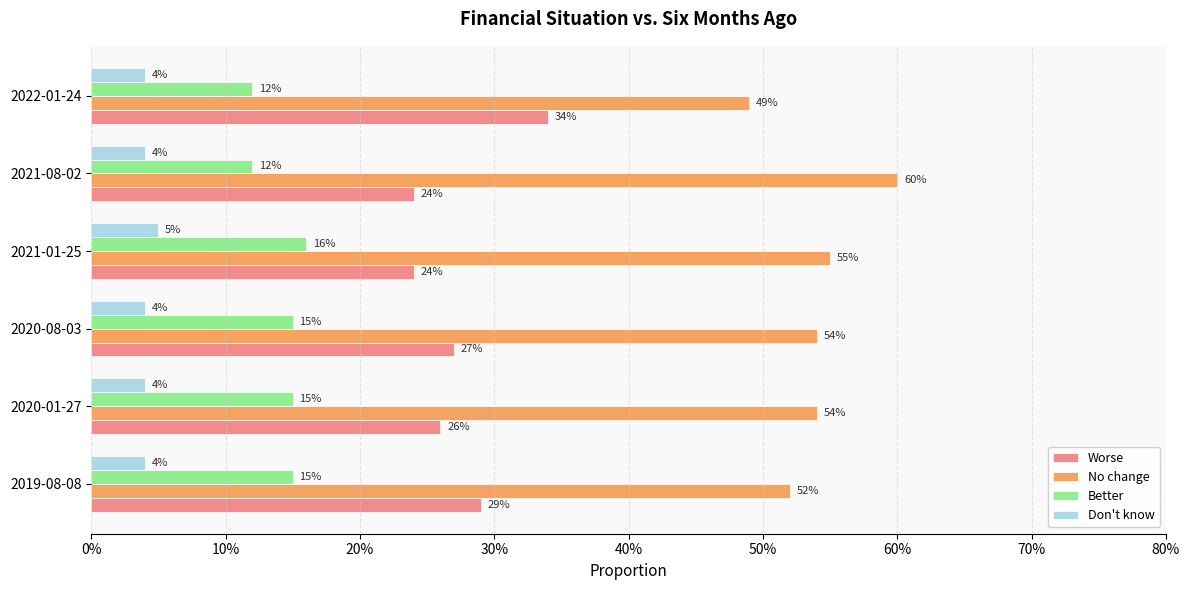

Which series has the largest total across all categories?

No change